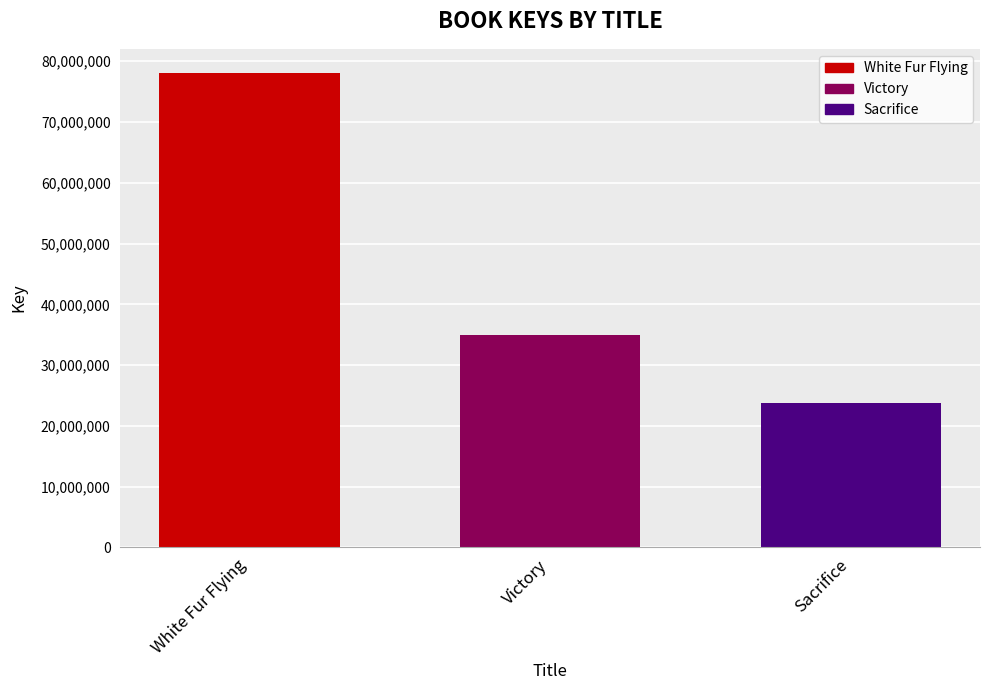

List the labels in order of value, smallest first.

Sacrifice, Victory, White Fur Flying